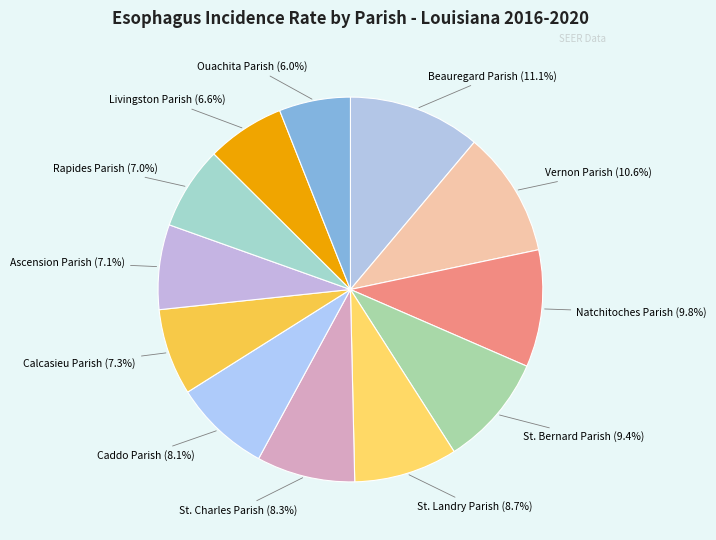

How many slices are in this pie chart?

12